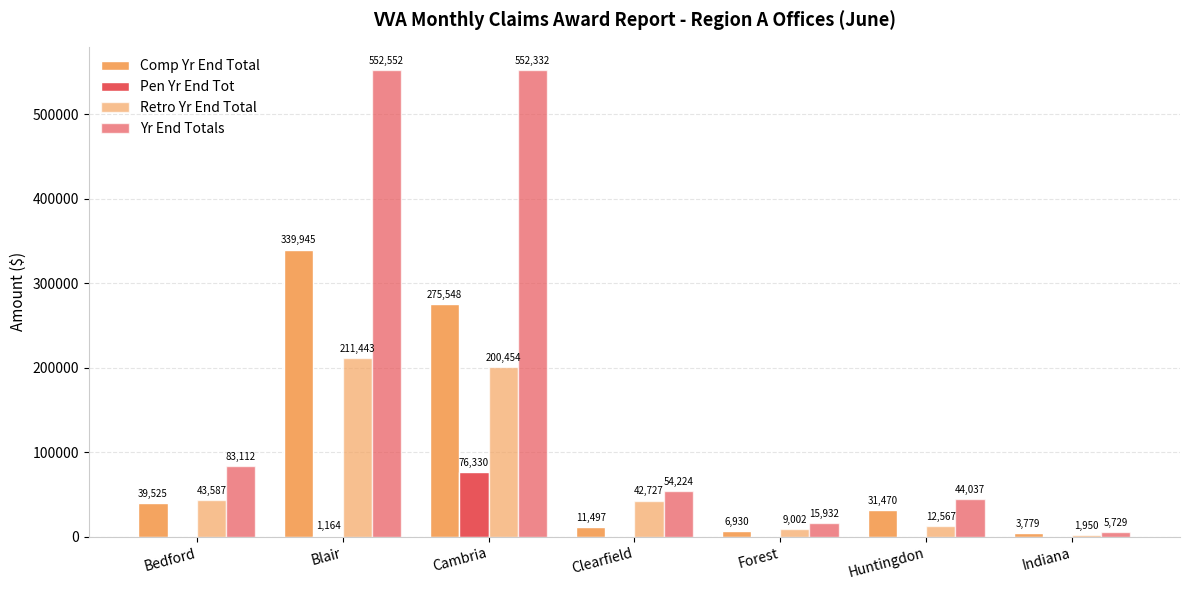

List the series in order of their peak value, highest first.

Yr End Totals, Comp Yr End Total, Retro Yr End Total, Pen Yr End Tot